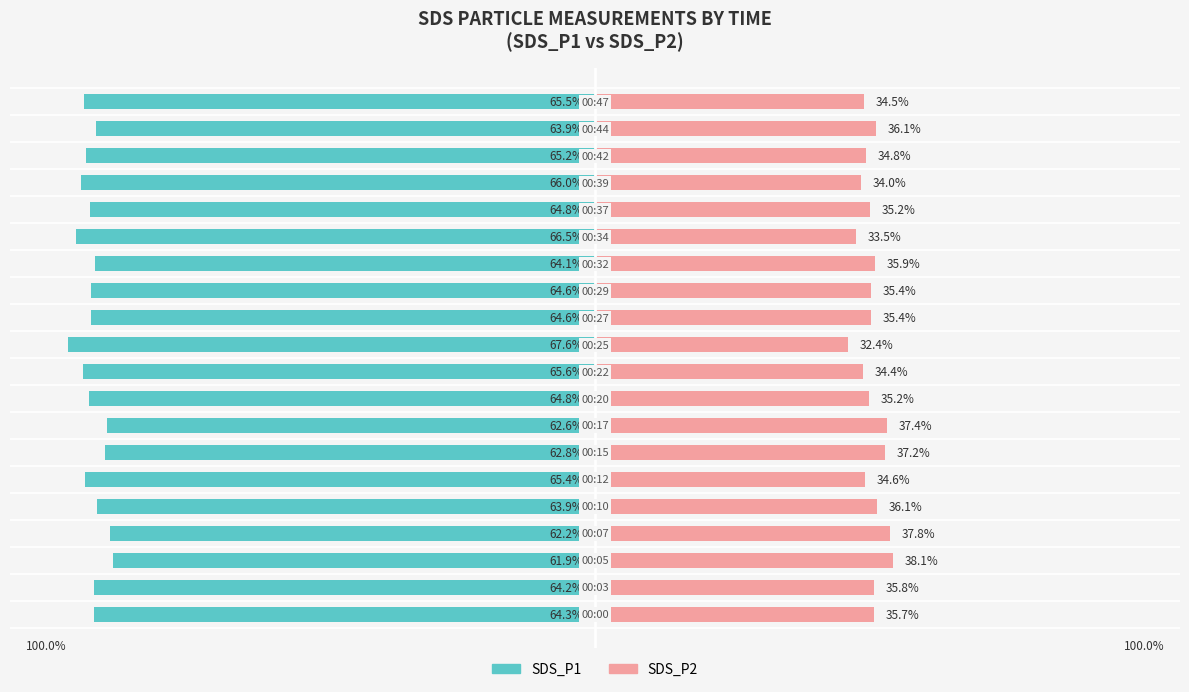

What are all the series names shown in the legend?

SDS_P1, SDS_P2